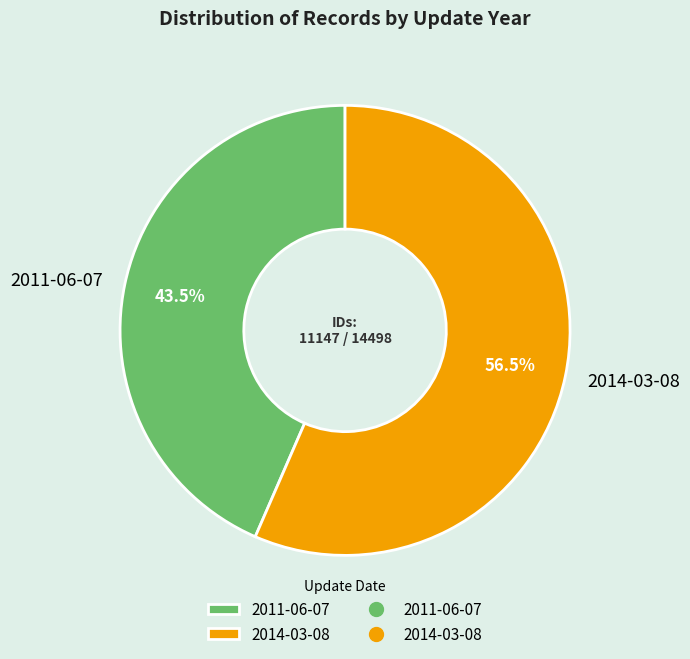

How many slices are in this pie chart?

2